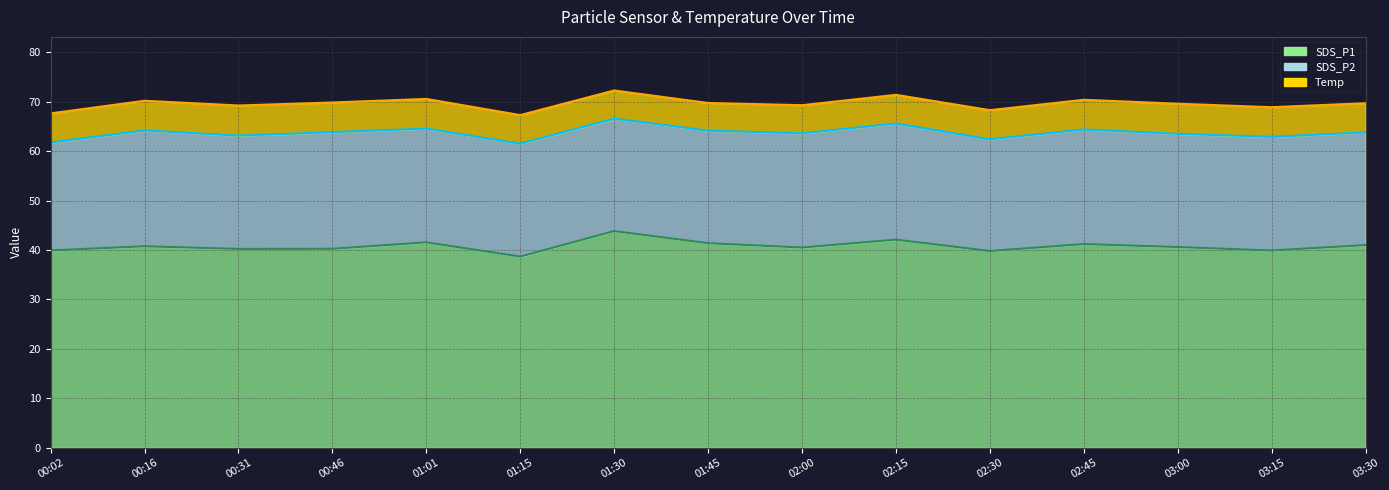

Does the chart display data point markers on the line(s)?

No